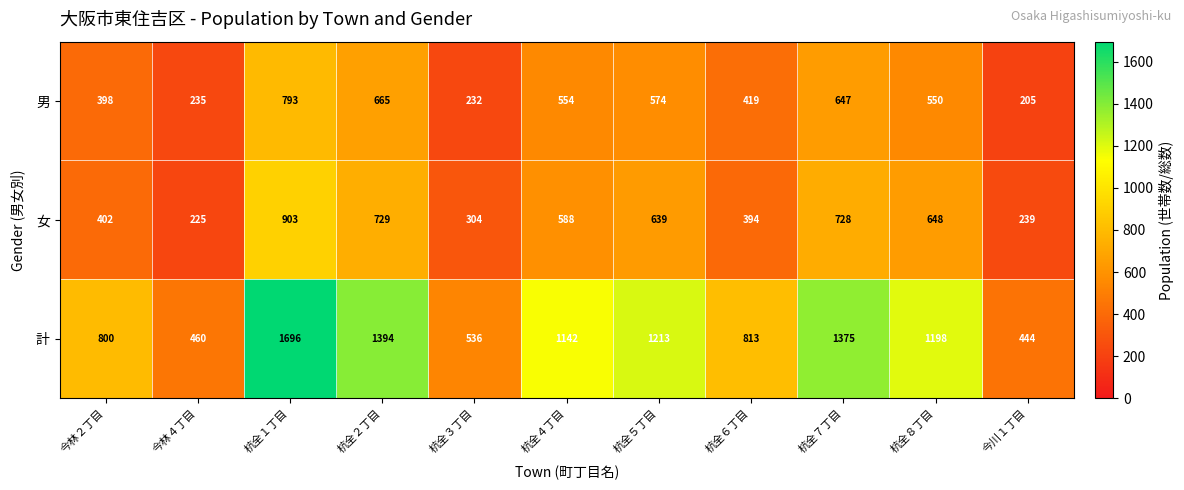

How many categories are shown in the chart?

11